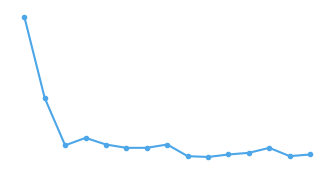

Is this an area chart (filled region under the line)?

No